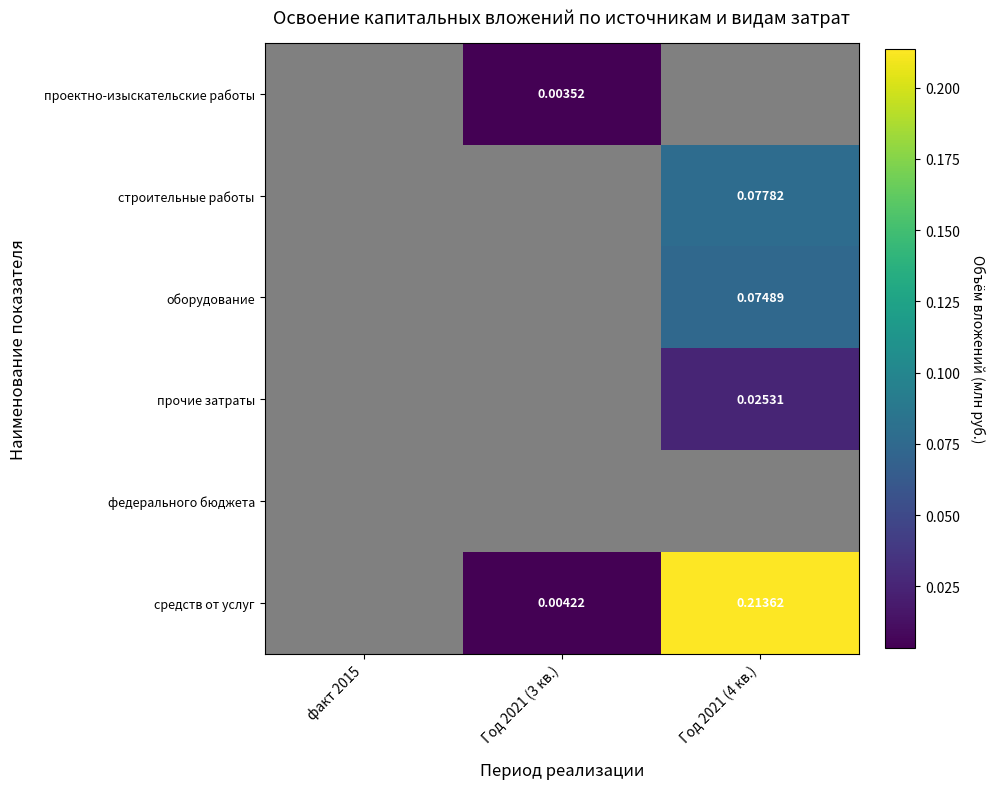

How many values in строительные работы are above zero?

1